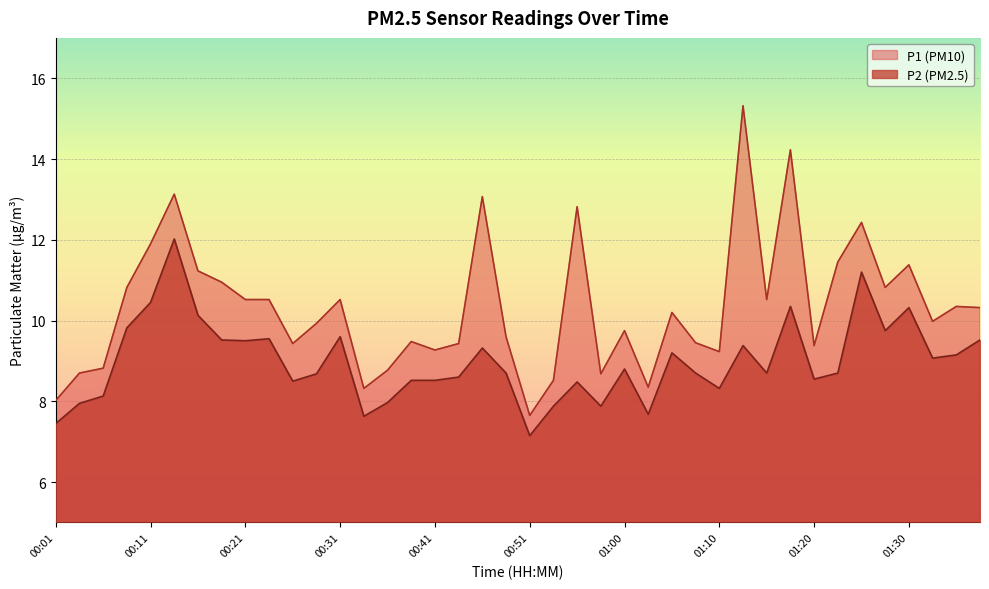

True or false: P2 has a value of 9.1 at 01:32.

True